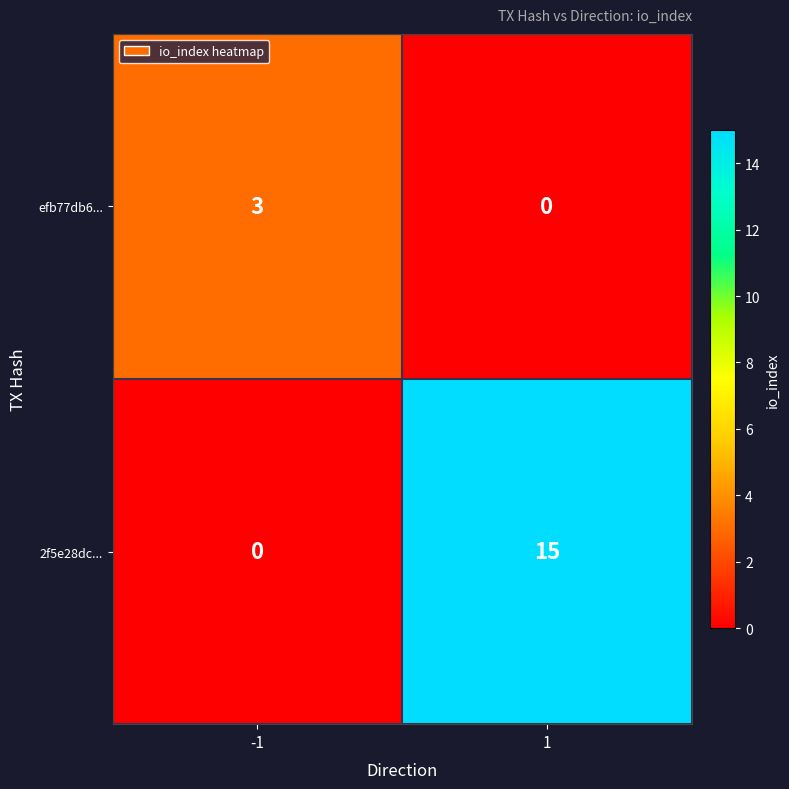

Reading right to left, extract all data points from this chart.

efb77db6...: 1=0	-1=3
2f5e28dc...: 1=15	-1=0